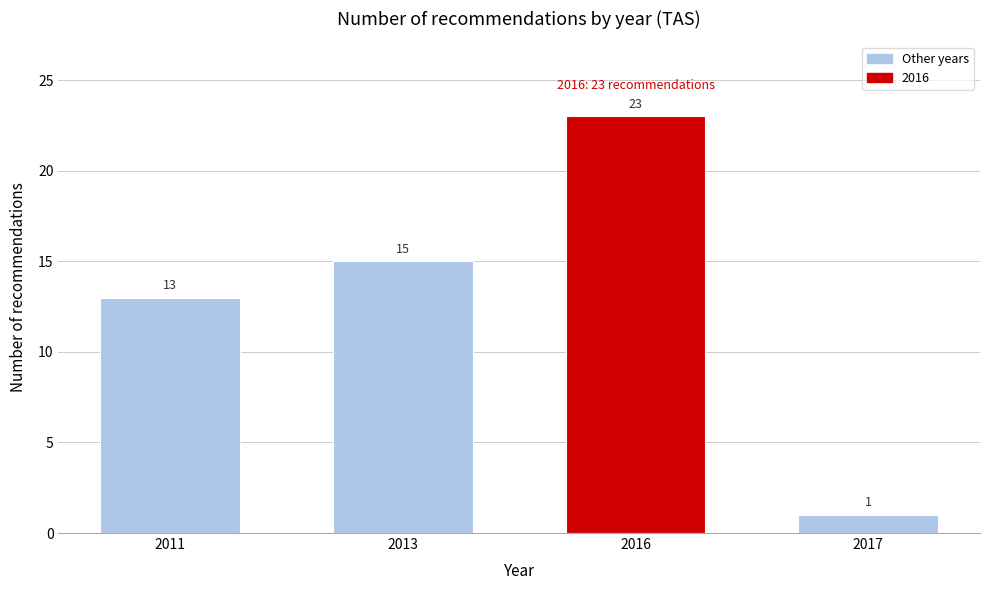

Reading left to right, list all the values displayed in this chart.

13	15	23	1